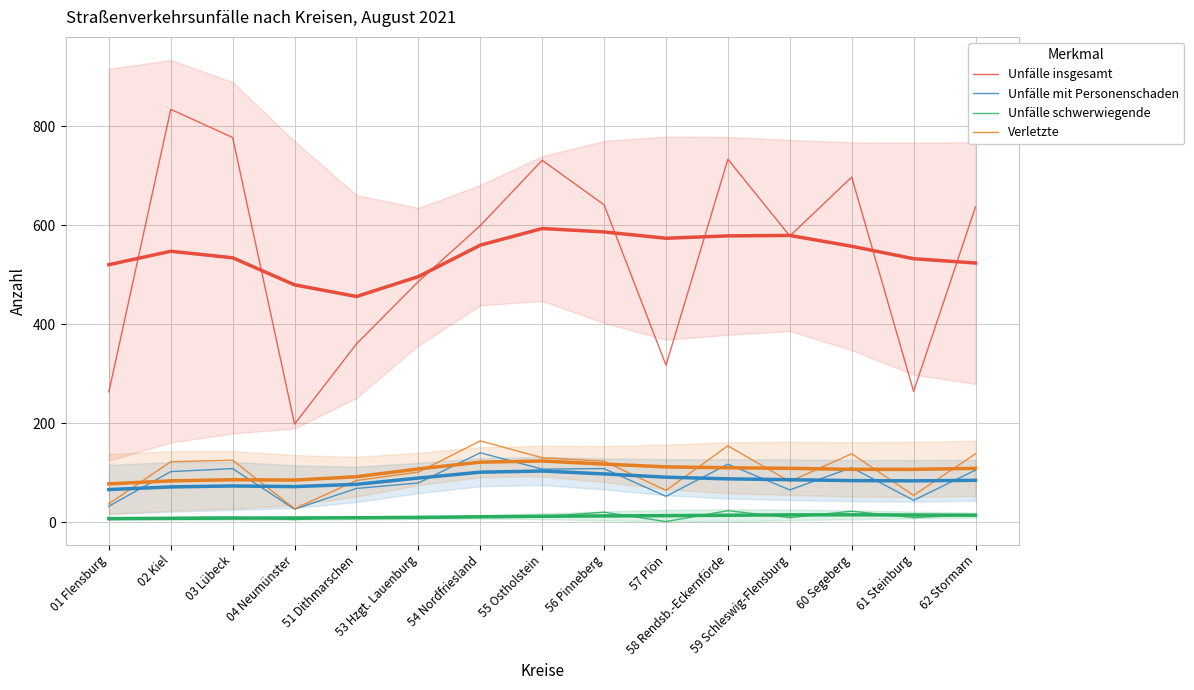

The Unfälle schwerwiegende series shows 34 at 56 Pinneberg. True or false?

False